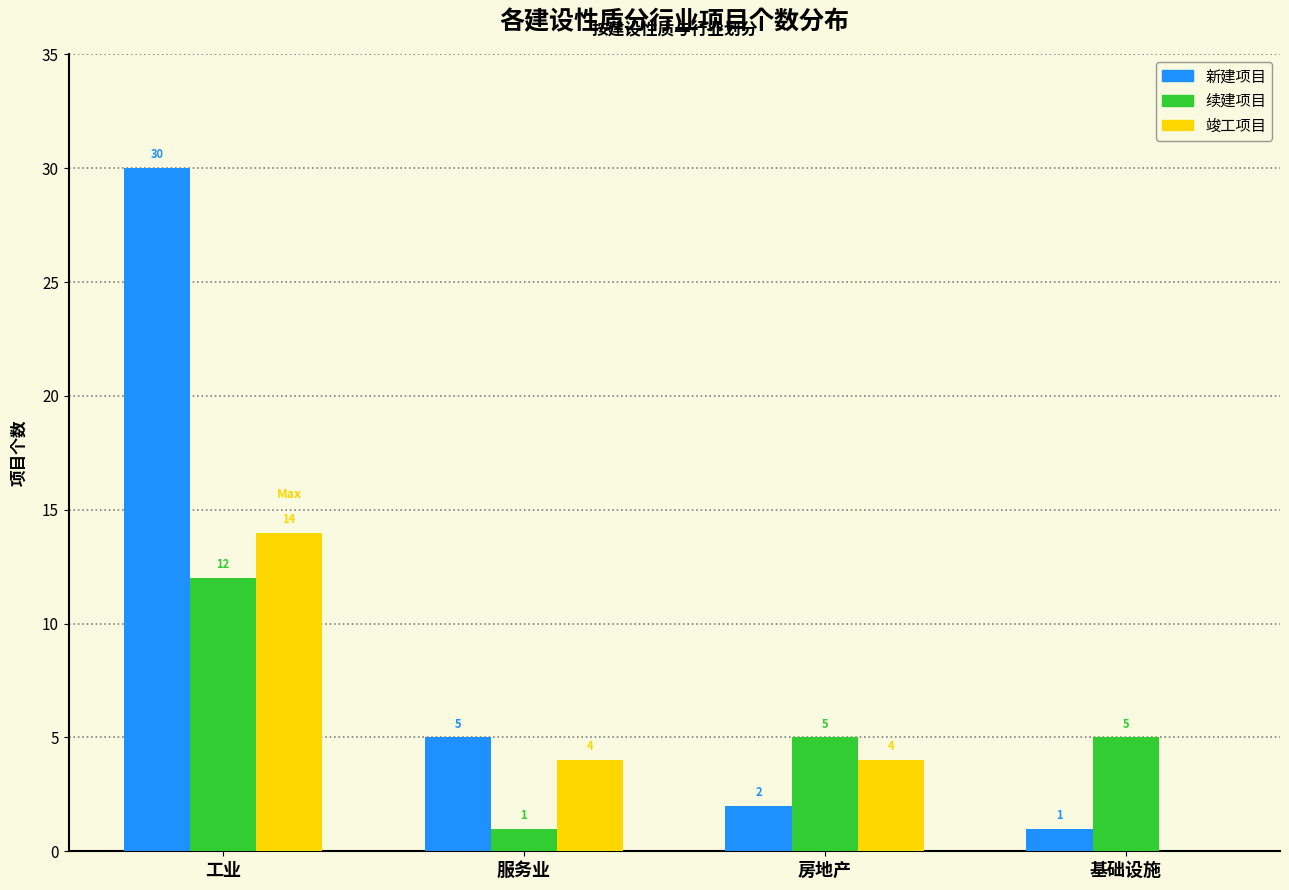

Reading left to right, list all the values displayed in this chart.

新建项目: 工业=30	服务业=5	房地产=2	基础设施=1
续建项目: 工业=12	服务业=1	房地产=5	基础设施=5
竣工项目: 工业=14	服务业=4	房地产=4	基础设施=0